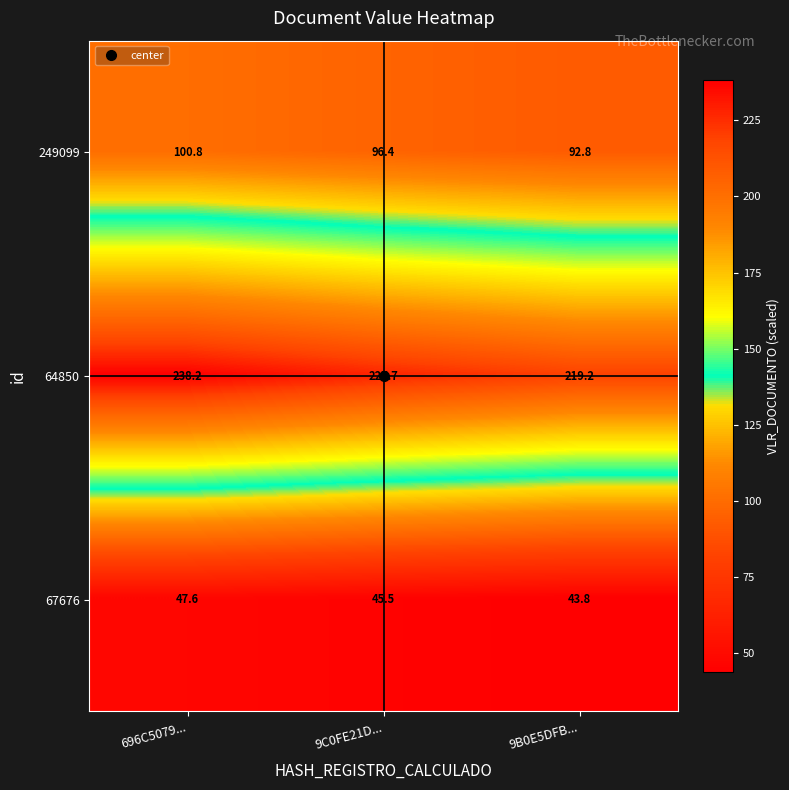

What is the difference between the maximum and minimum values in the 249099 series?

8.0